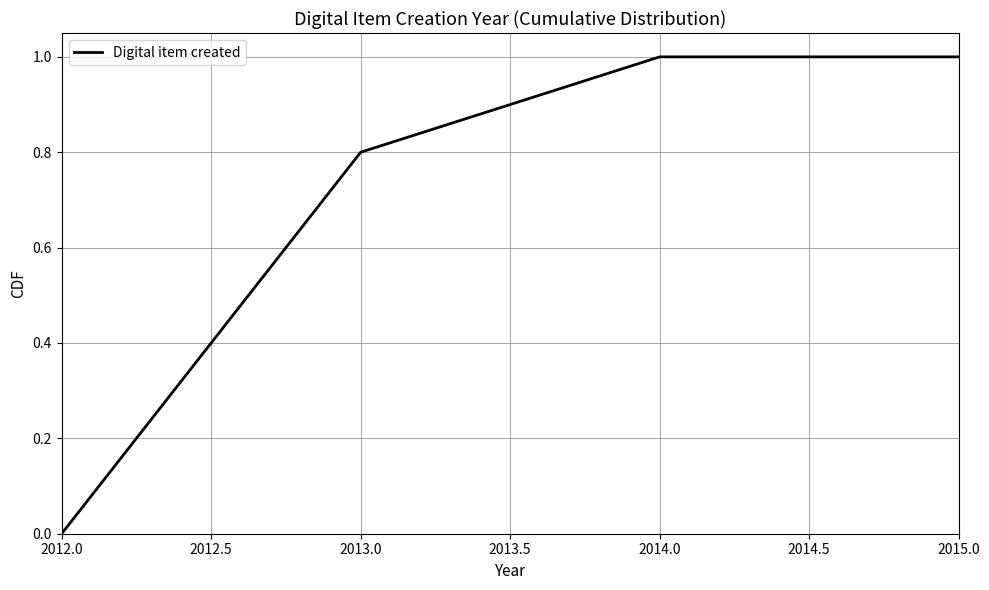

How many lines are shown in the chart?

1